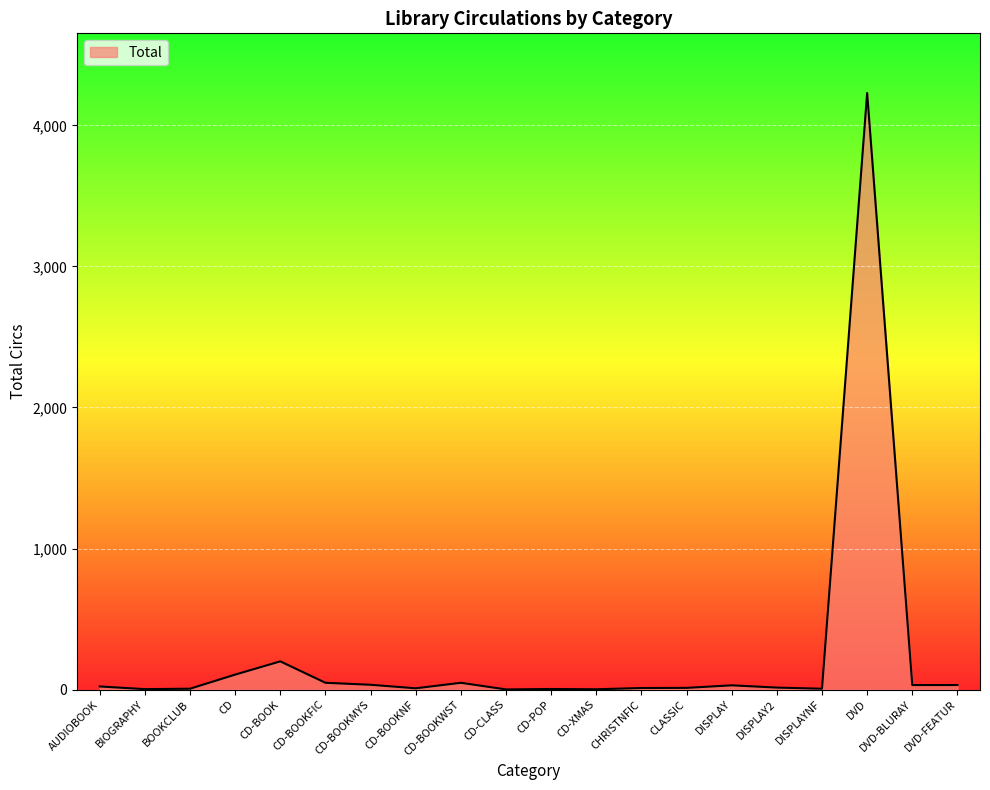

What position from the right is BIOGRAPHY?

19